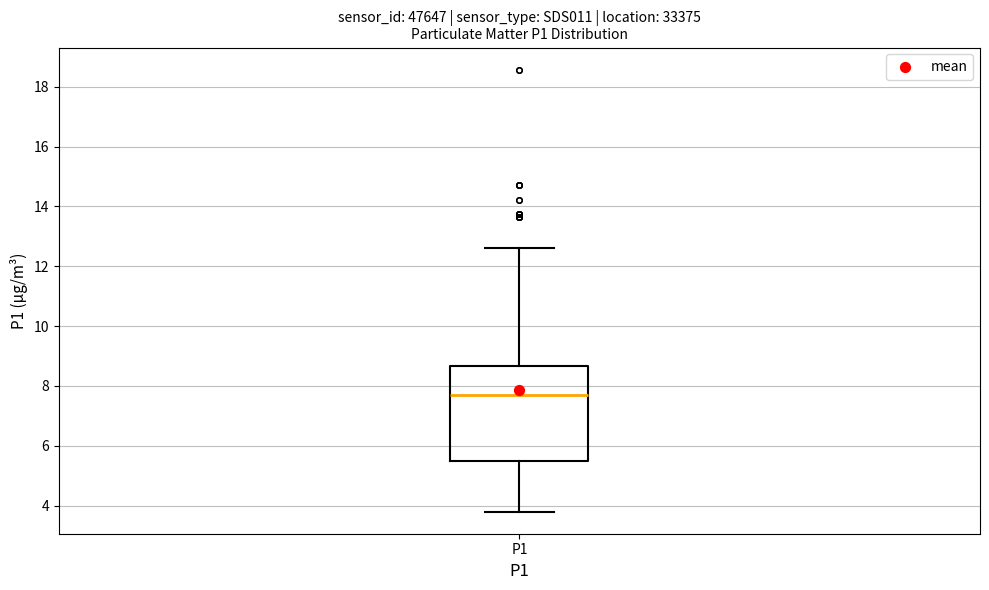

Read this box plot against the y-axis: the position of the median line, the range covered by the box, and the ends of both whiskers. The values are not printed on the chart, so give them approximately, as read against the axis.

median 7.8, box 5.6 to 8.6, whiskers 3.8 to 12.6